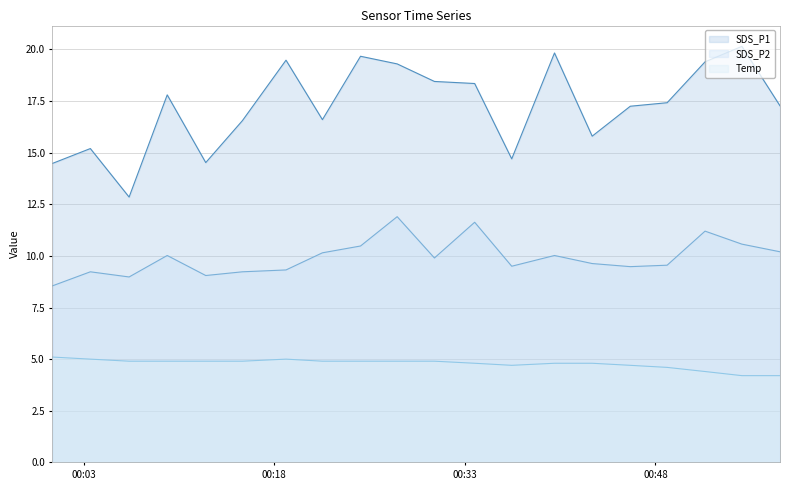

True or false: SDS_P1 line has a value of 23.6 at 00:48.

False